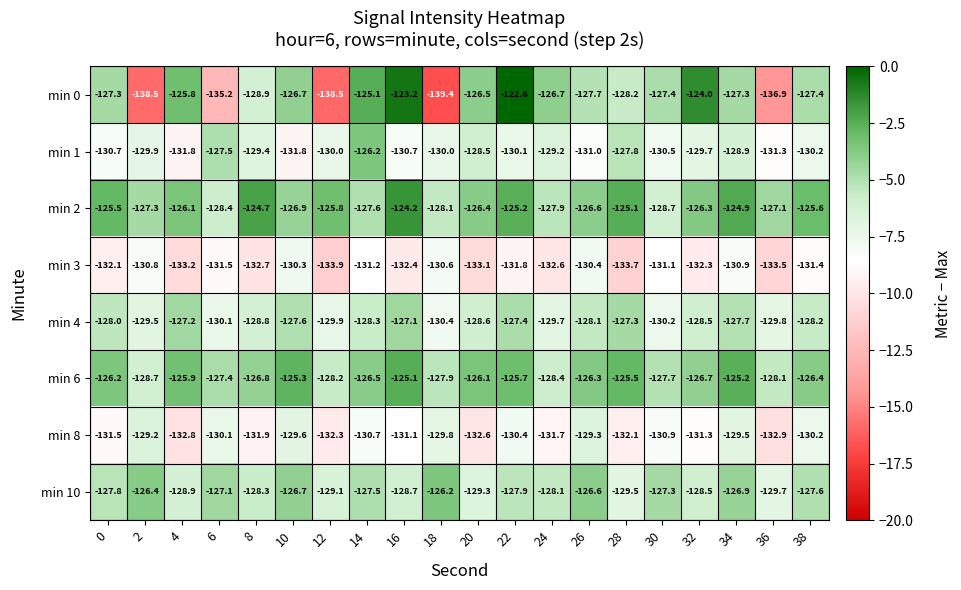

Which series has the widest spread of values?

min 0